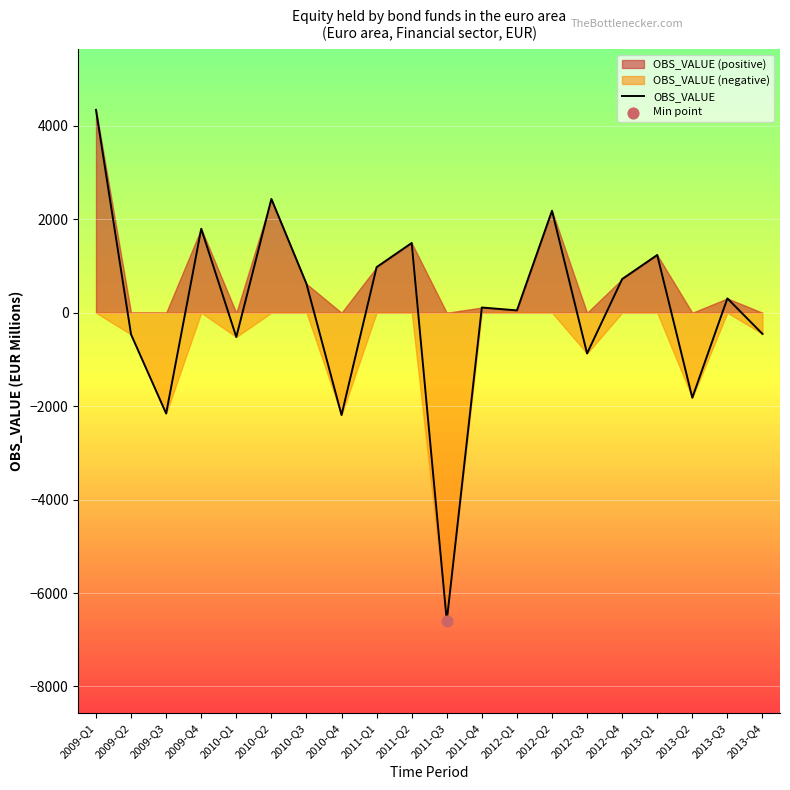

Between 2010-Q1 and 2011-Q3, which is larger?

2010-Q1